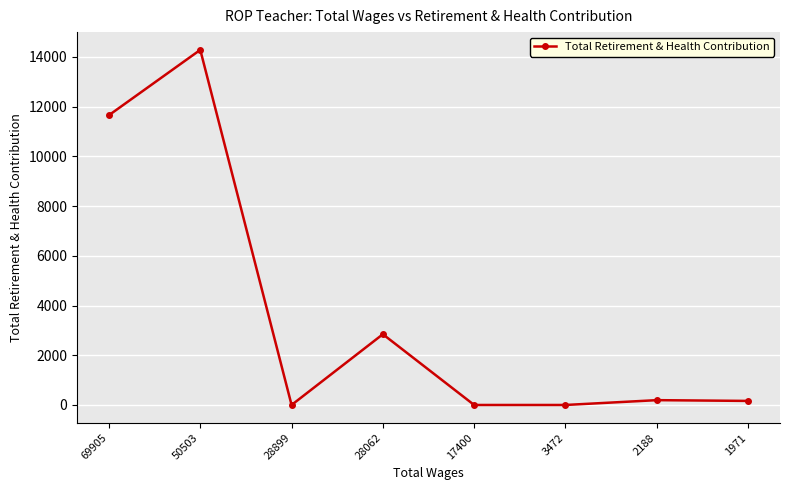

How many data points does each series have?

8